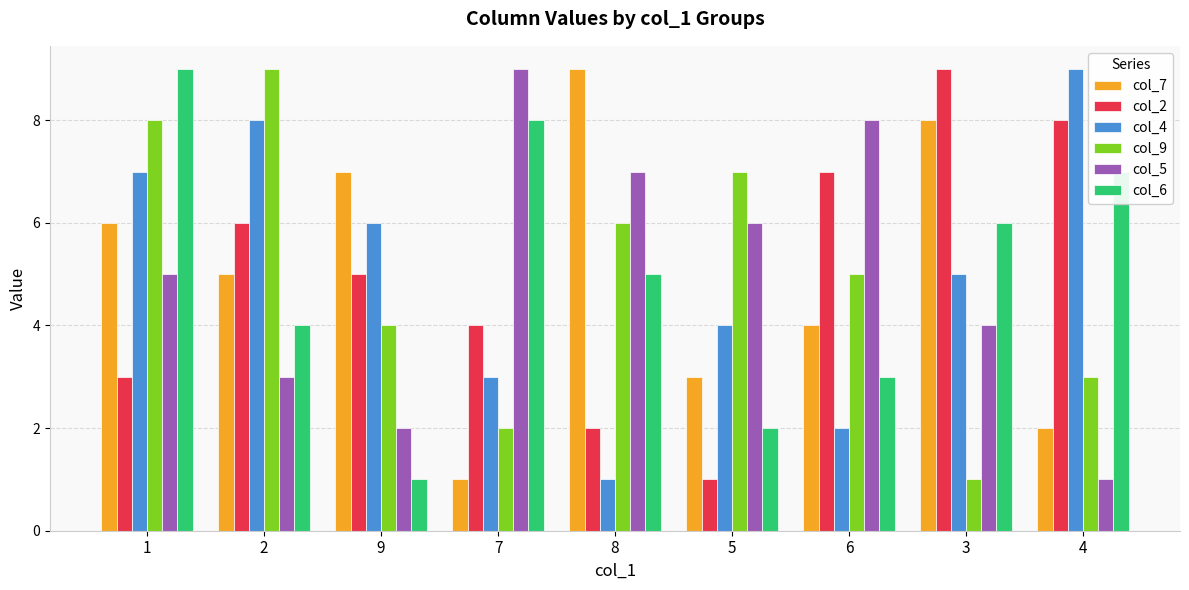

True or false: col_4 has a value of 15 at 4.

False